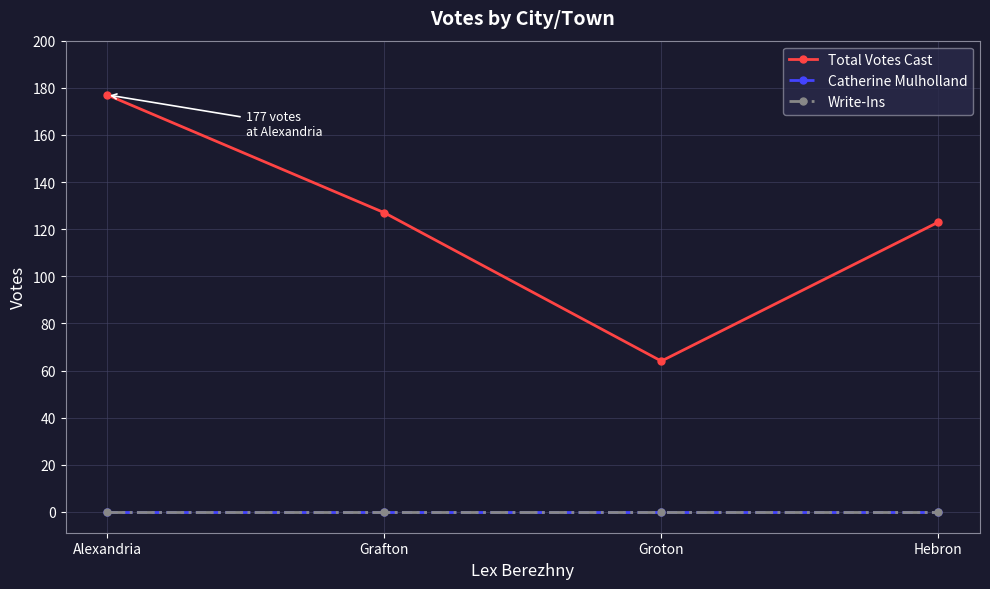

What is the label of the 2nd point from the right?

Groton